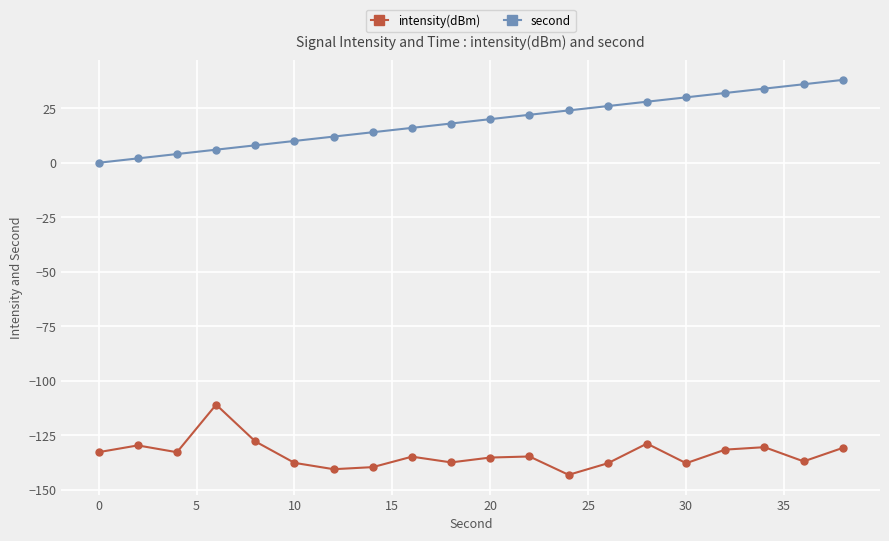

What is the value of the intensity(dBm) point at the 8th from the left?

-139.6